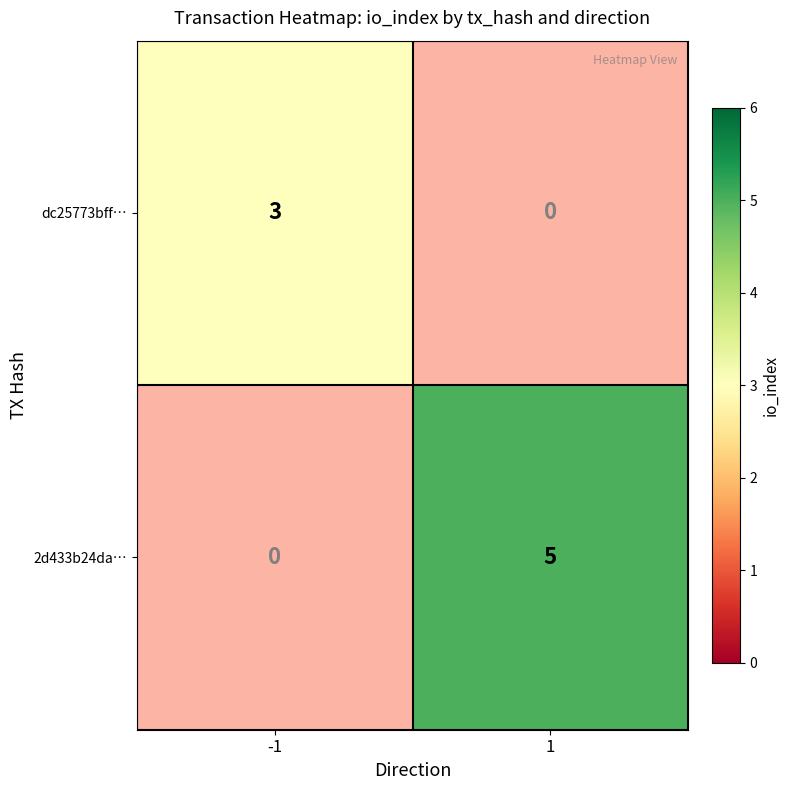

Which series has the largest total across all categories?

2d433b24da…